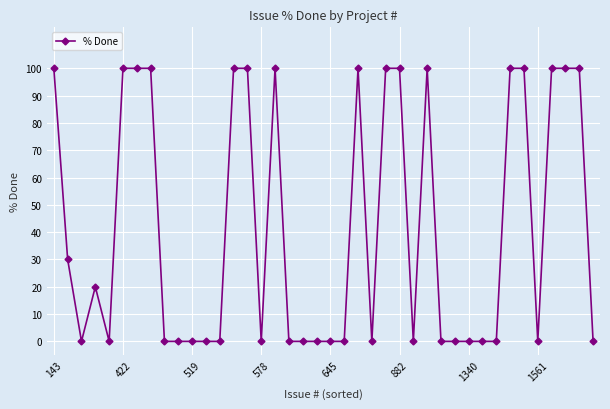

What is the value of the 17th point from the left?

100